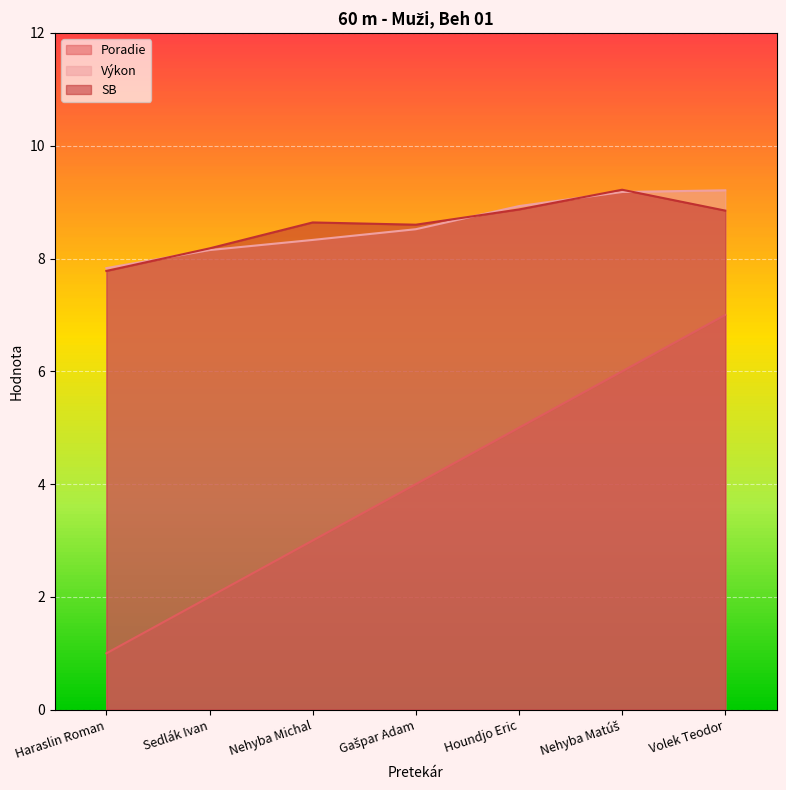

Is the value of Poradie at Houndjo Eric greater than the value of SB at Volek Teodor?

No